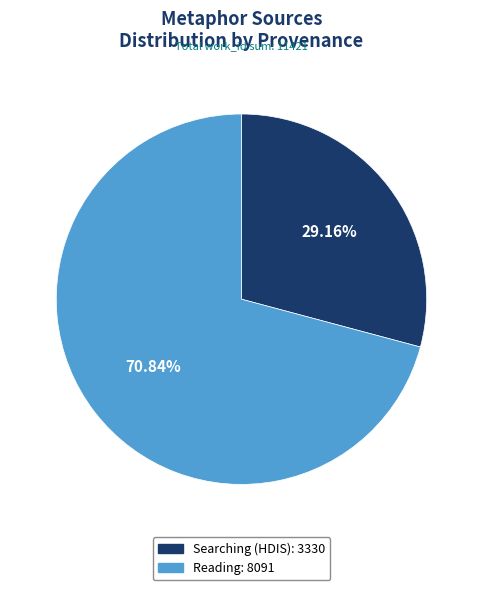

Is there any slice that represents more than half of the pie?

Yes